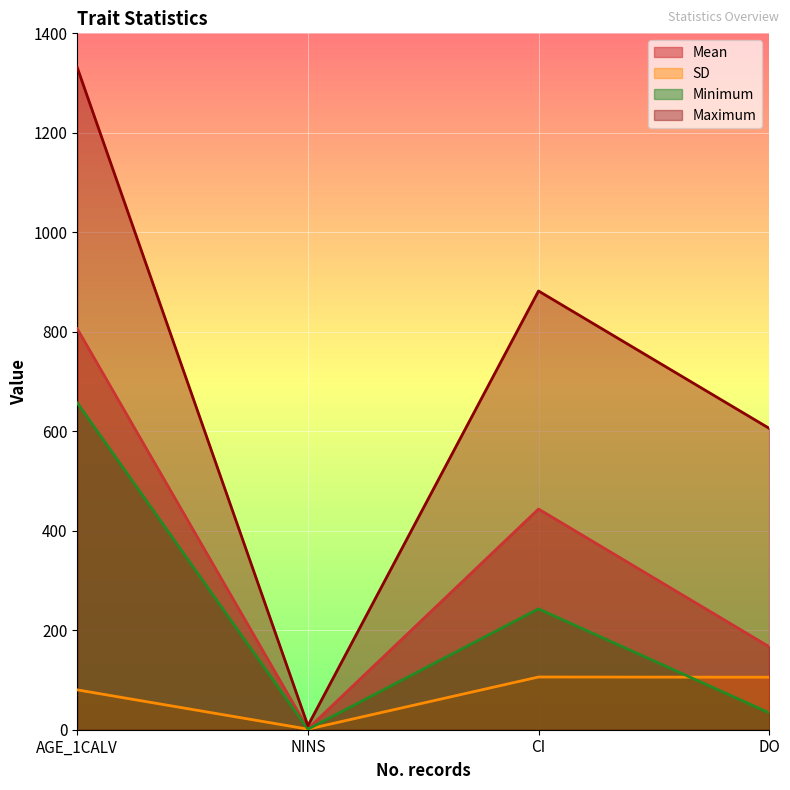

At which category is the sum across all series the highest?

AGE_1CALV